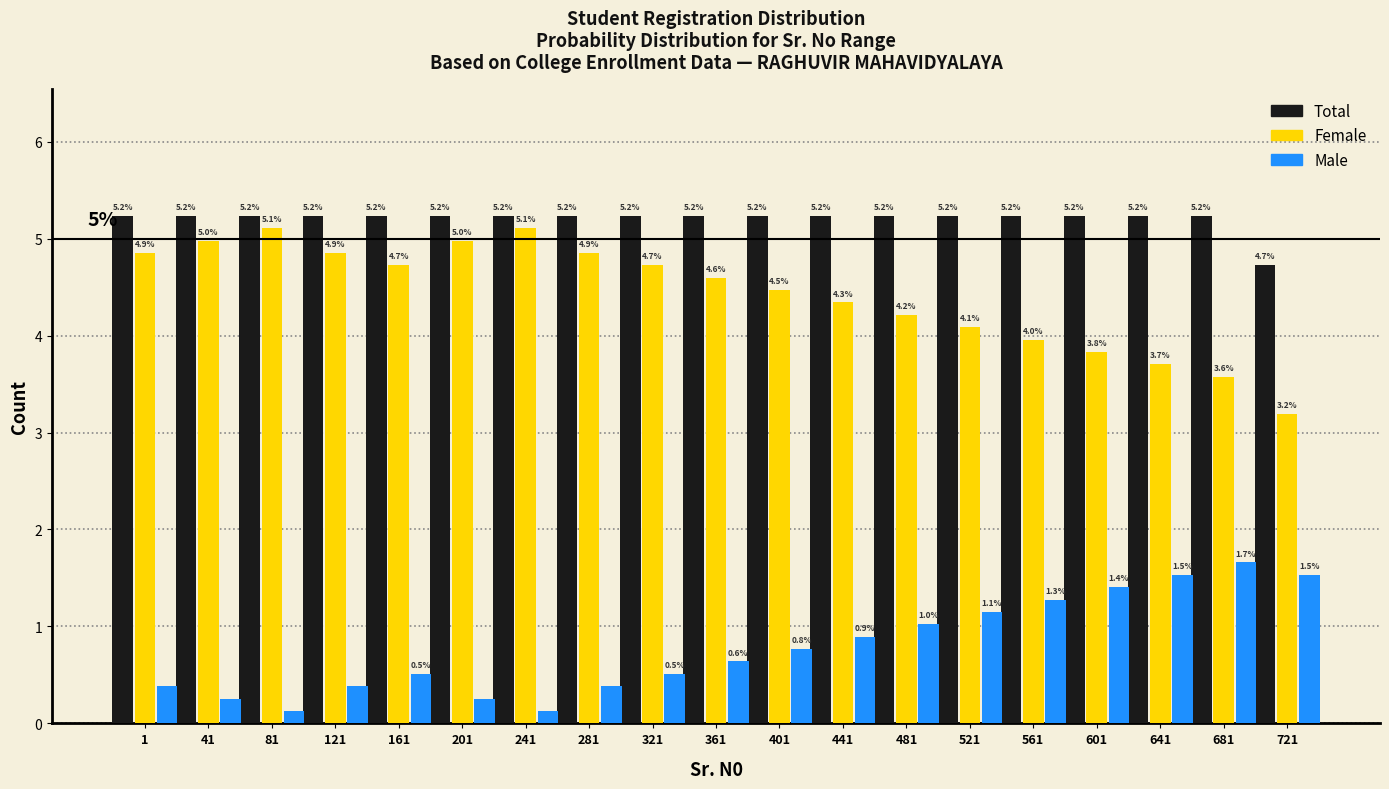

What is the minimum value for Female?

3.2